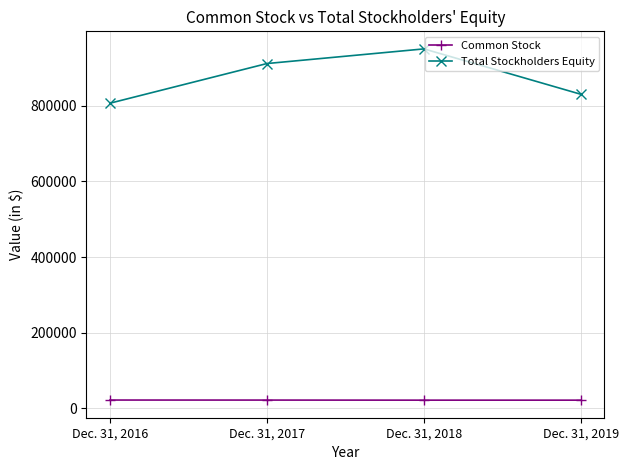

List the series in order of their peak value, lowest first.

Common Stock, Total Stockholders Equity